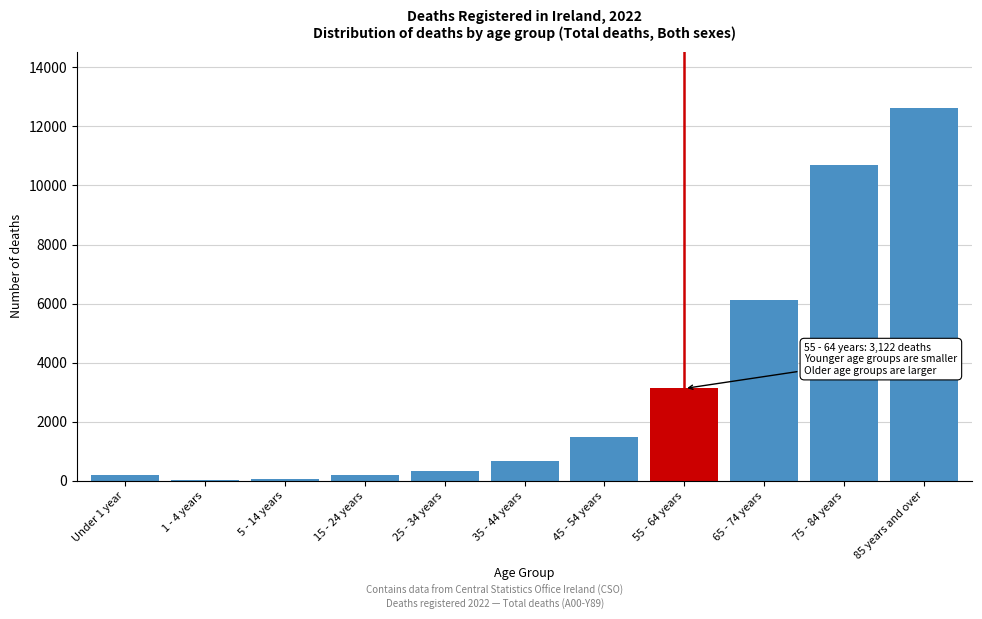

What is the sum of all values?

35477